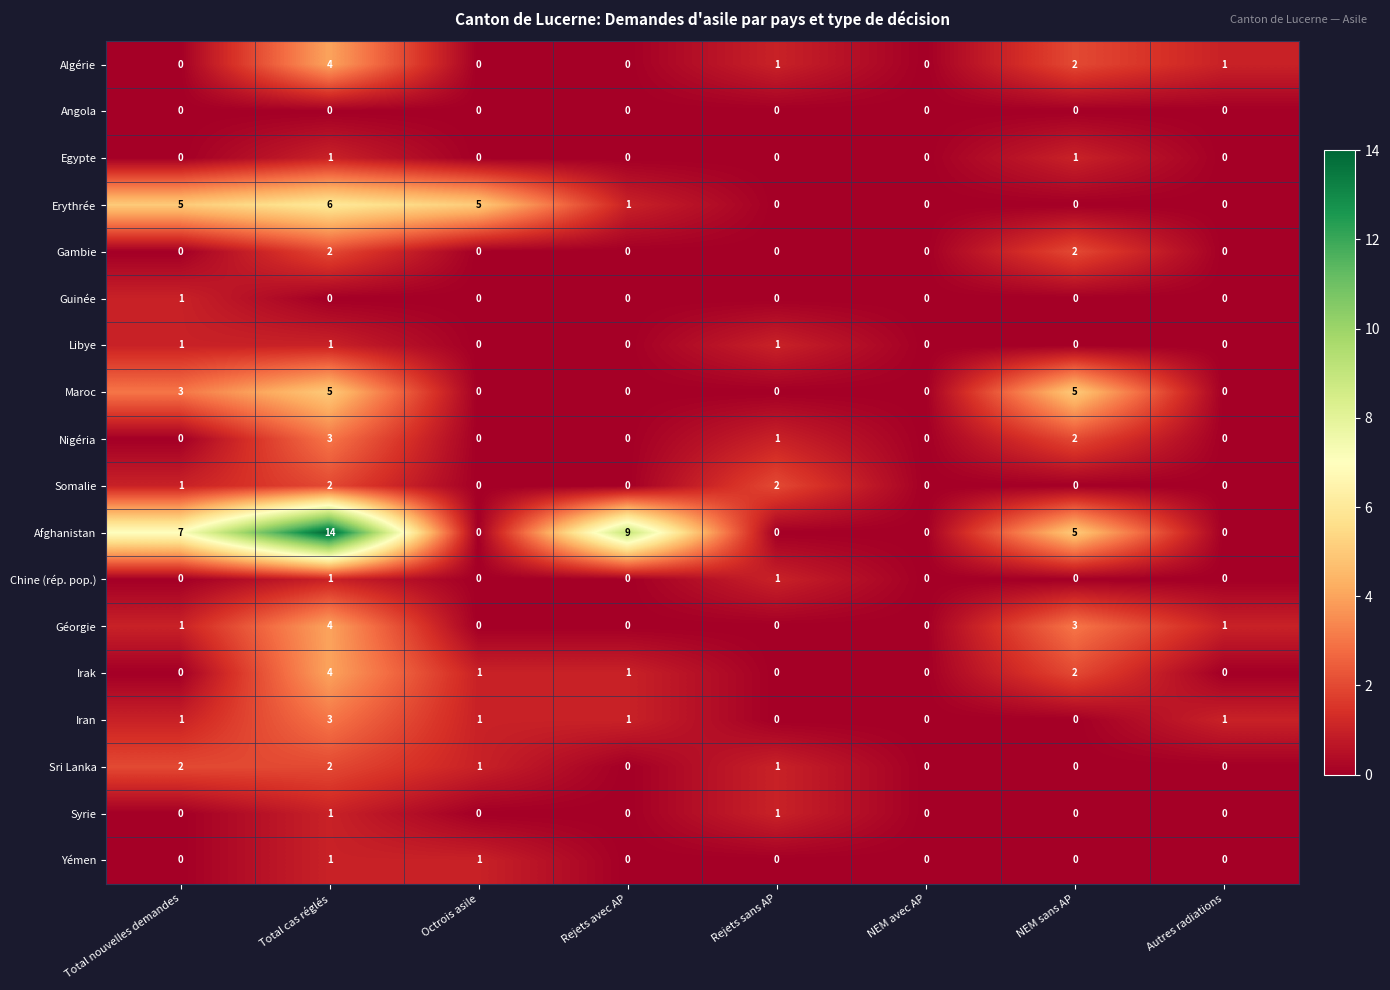

Is it true that Libye equals 0 at NEM avec AP?

True